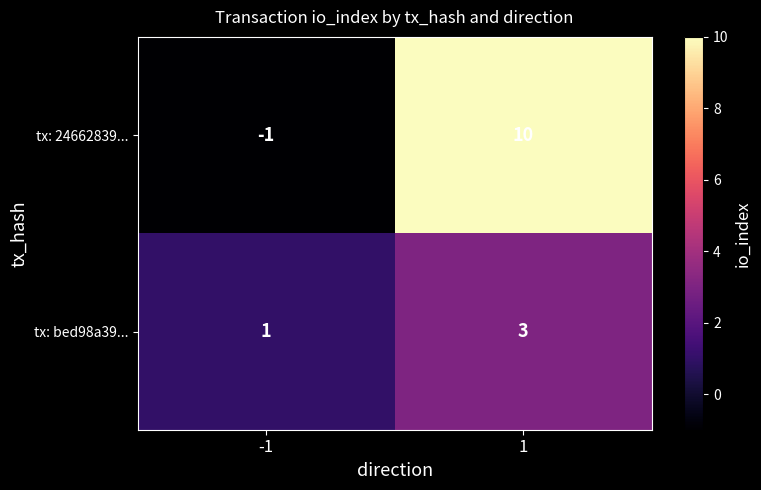

Rank the series by their average value, from lowest to highest.

tx: bed98a39..., tx: 24662839...